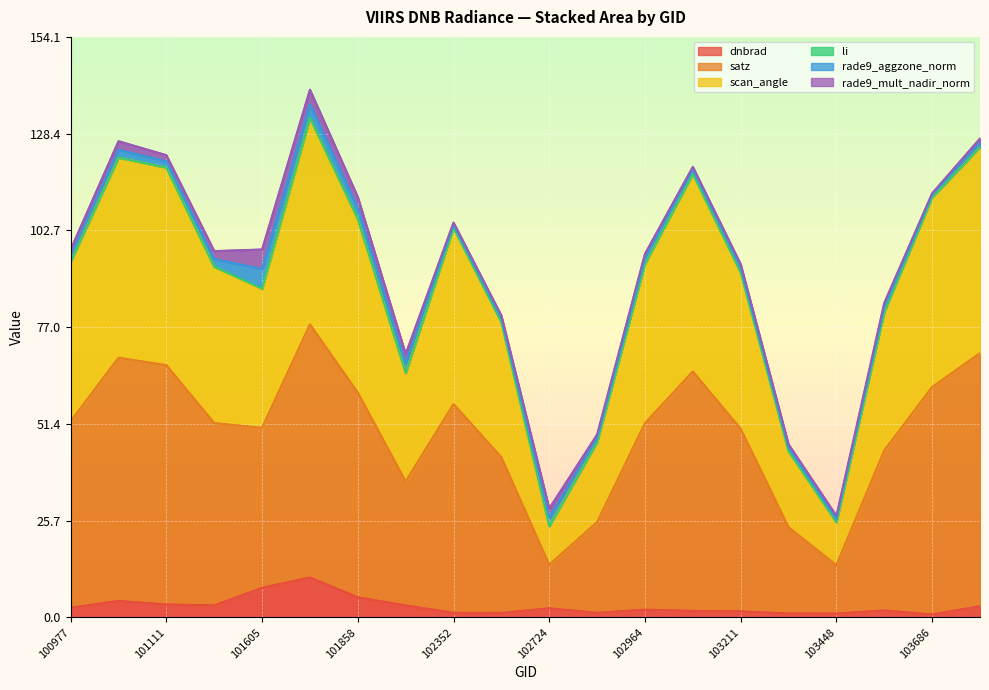

Does the chart display data point markers on the line(s)?

No